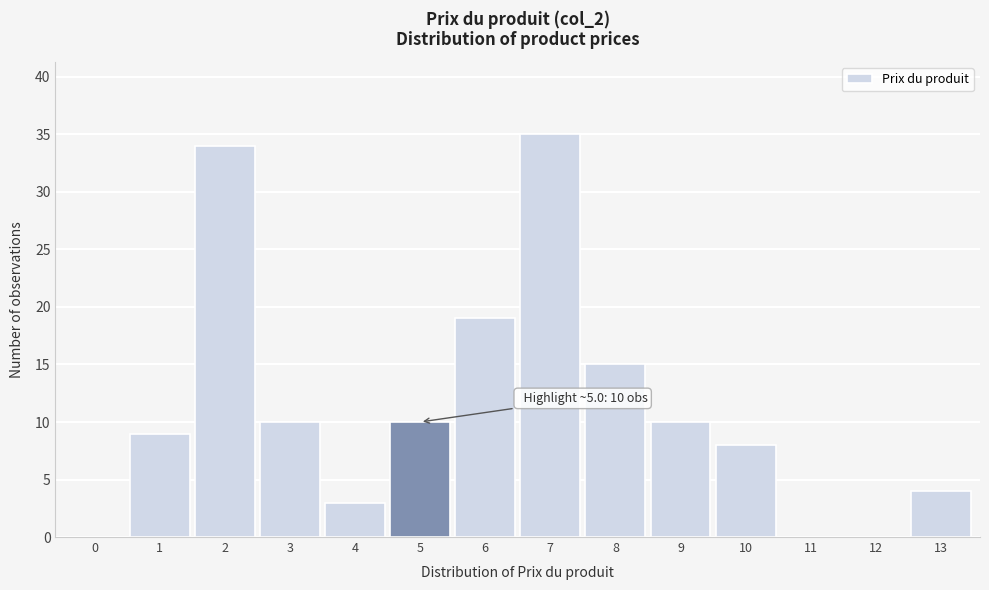

Reading left to right, extract all data points from this chart.

0=0	1=9	2=34	3=10	4=3	5=10	6=19	7=35	8=15	9=10	10=8	11=0	12=0	13=4